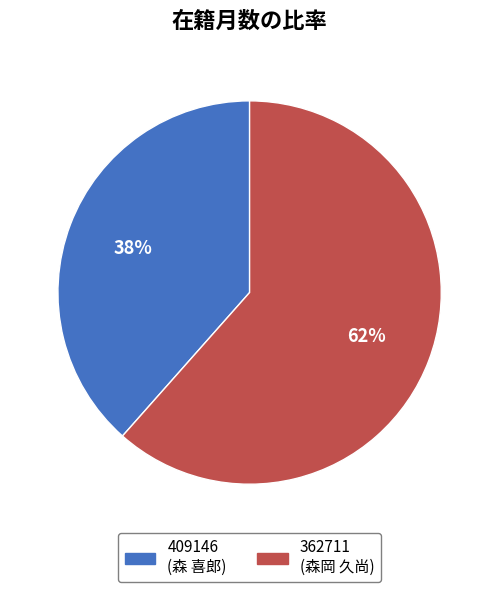

To the nearest percent, what is the combined percentage of 362711 and 409146?

100%